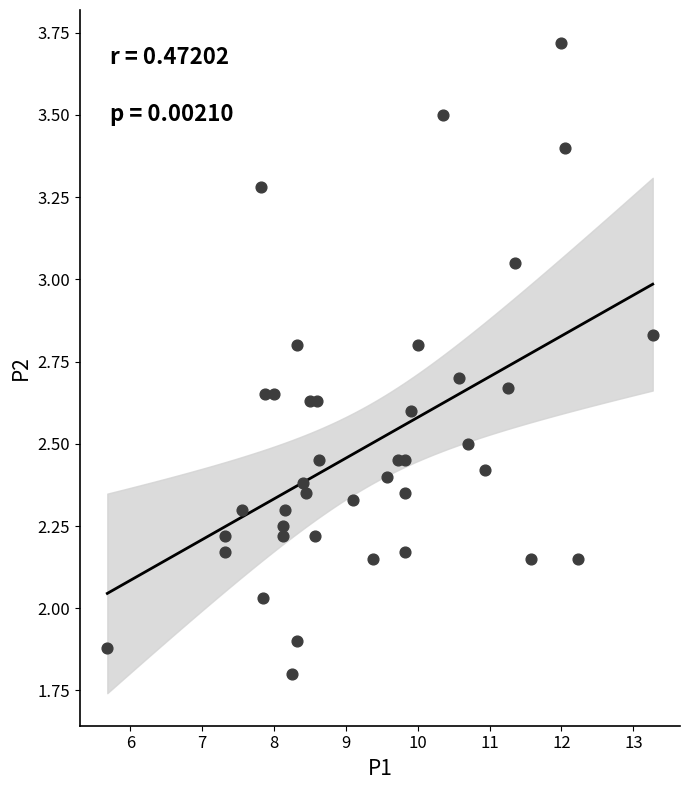

What is the range of Y values (max minus min)?

1.9